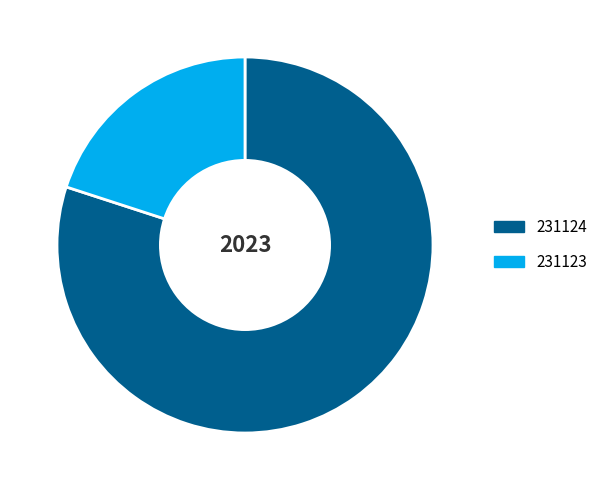

Which category has the smallest portion of the pie?

231123